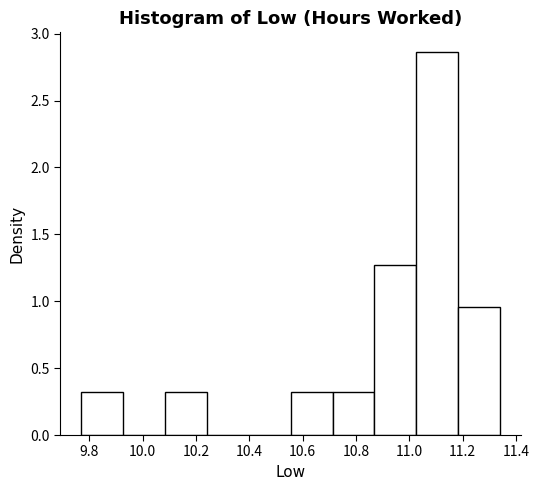

Reading left to right, transcribe this chart: for each bar, give the range it covers on the x-axis and its height. Neither the bar edges nor the heights are printed on the chart, so give them approximately, as read against the axes.

9.78 to 9.92: 0.30
9.92 to 10.08: 0
10.08 to 10.24: 0.30
10.24 to 10.40: 0
10.40 to 10.56: 0
10.56 to 10.72: 0.30
10.72 to 10.86: 0.30
10.86 to 11.02: 1.25
11.02 to 11.18: 2.85
11.18 to 11.34: 0.95